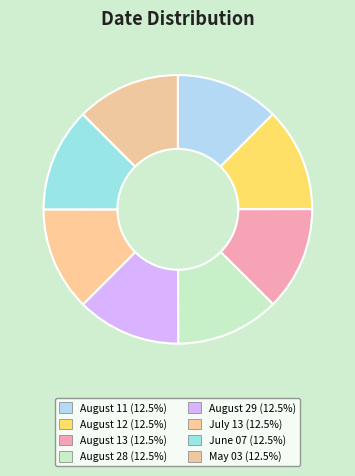

How much of the chart is everything except August 11?

87.5%